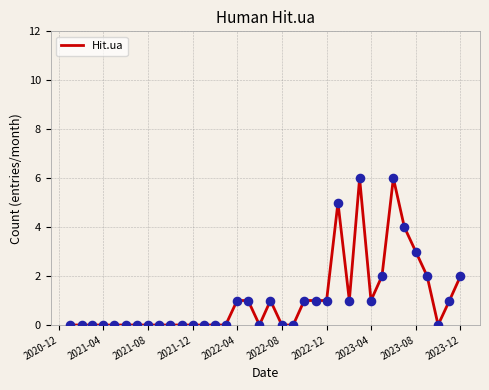

What is the maximum value shown in the chart?

6